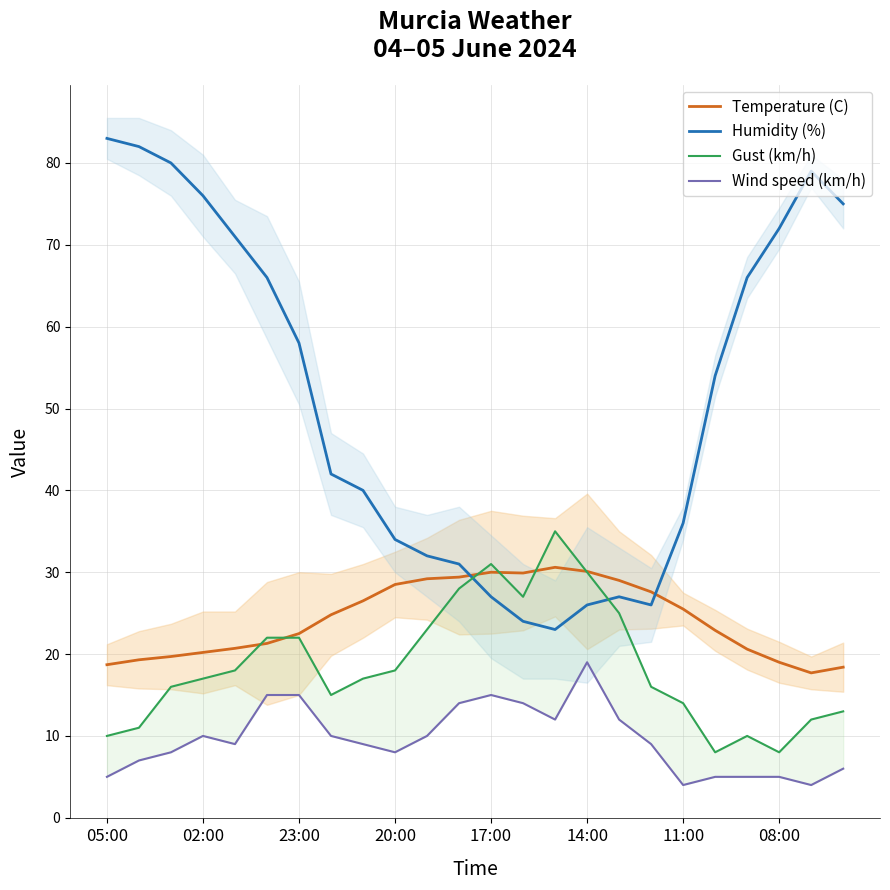

True or false: Wind speed (km/h) and Temperature (C) cross at least once.

False